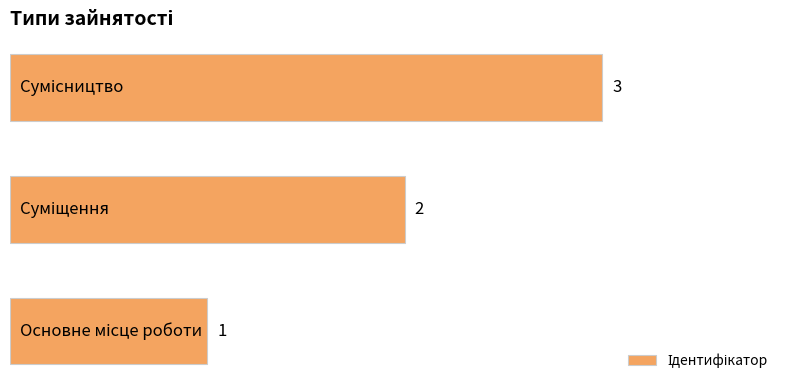

Count the values in the range 1 to 3.

3